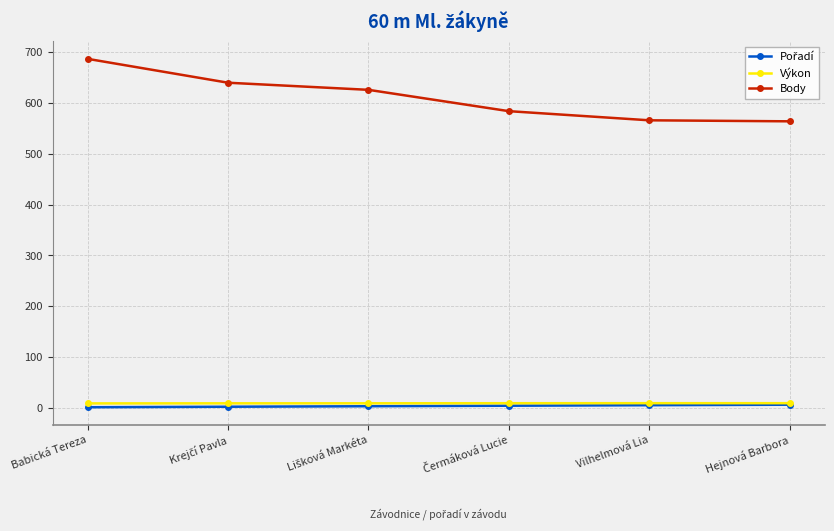

At which category is the sum across all series the highest?

Babická Tereza